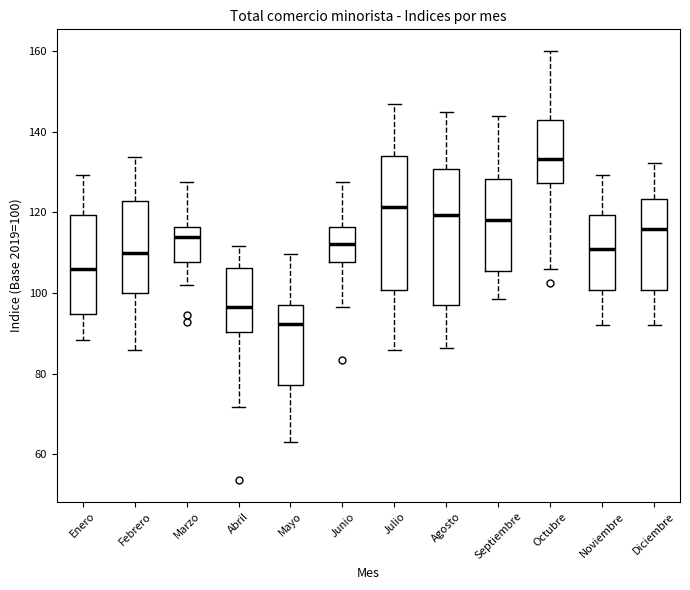

Where does the upper whisker of the box for Agosto end on the y-axis? The values are not printed on the chart, so give them approximately, as read against the axis.

144